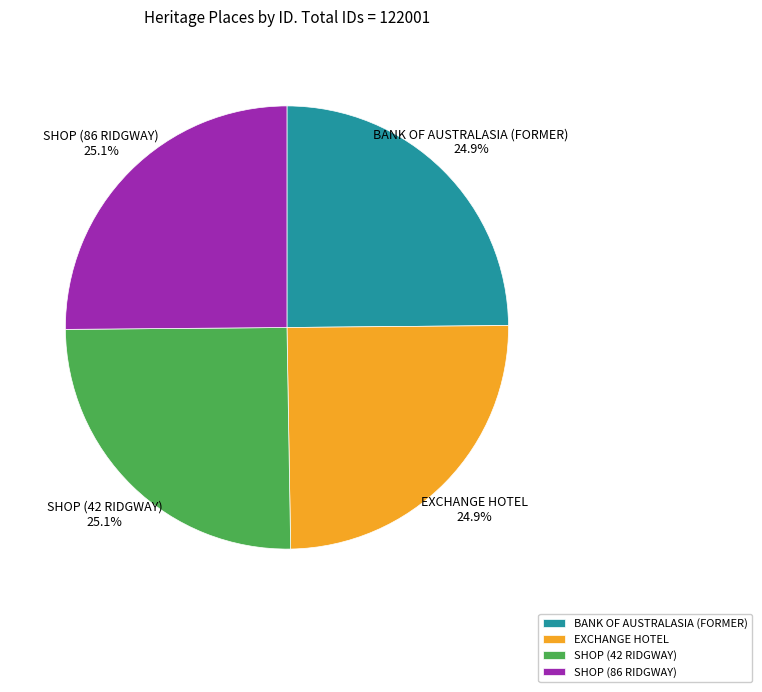

What percentage do BANK OF AUSTRALASIA (FORMER) and SHOP (86 RIDGWAY) together represent?

50.0%